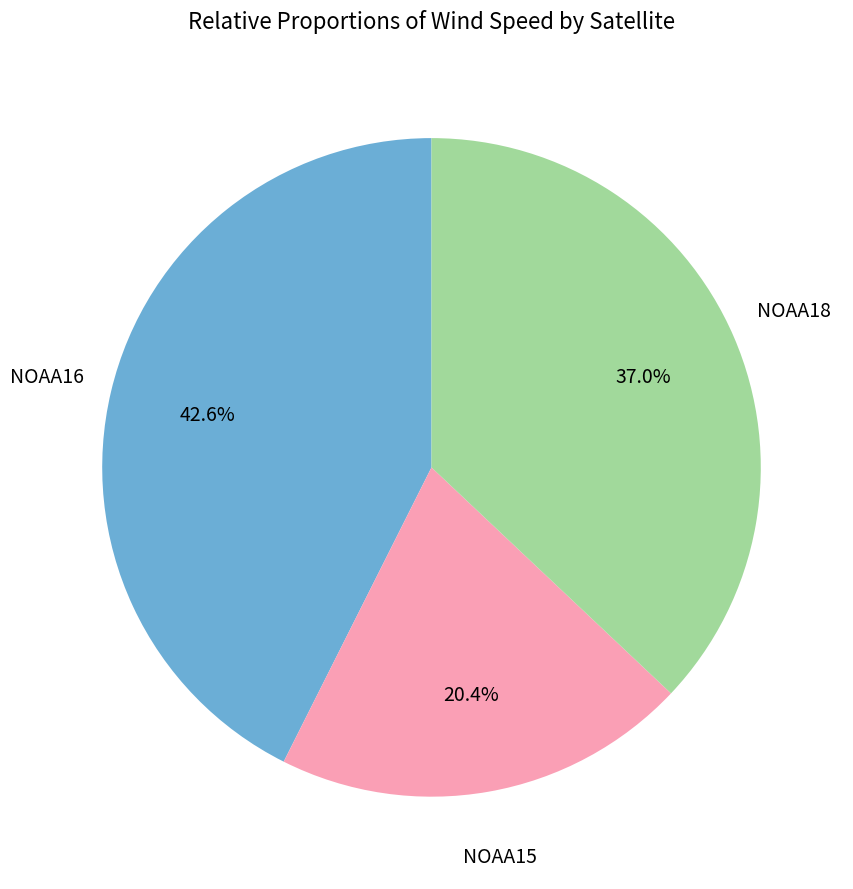

How many slices are in this pie chart?

3